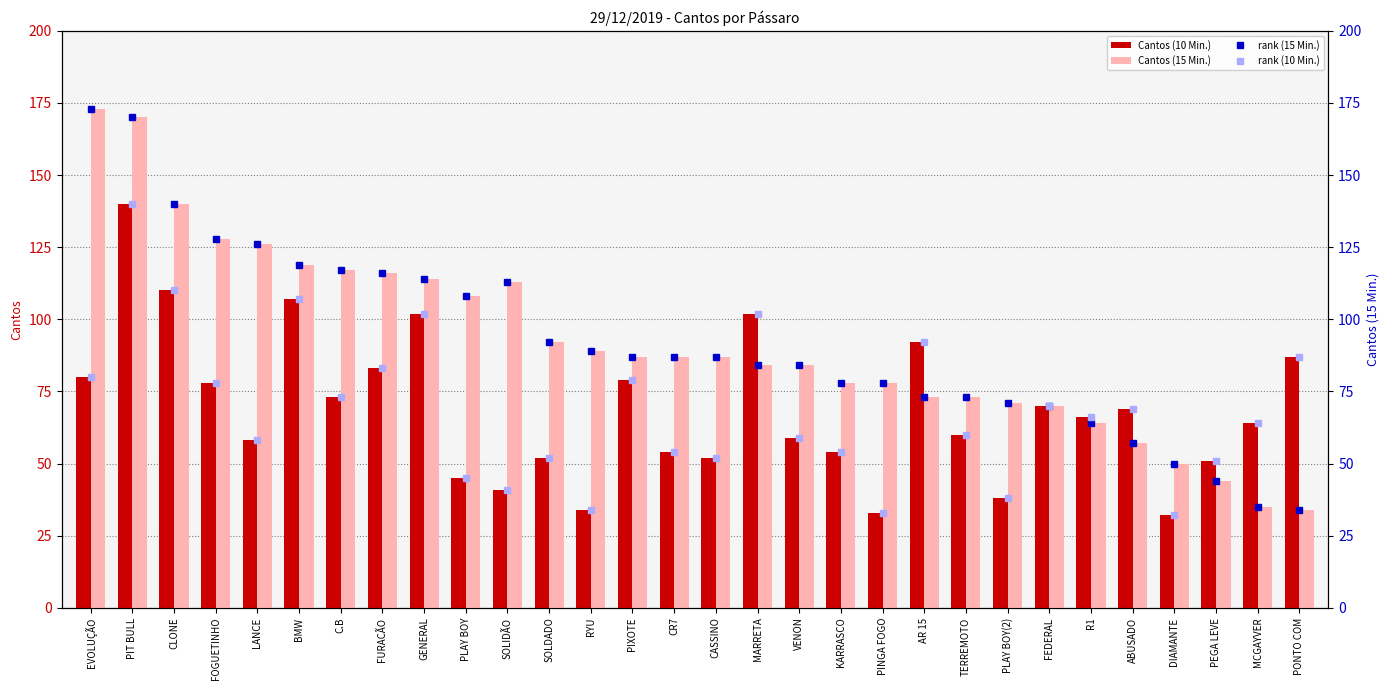

Where does the rank (15 Min.) series first go above 87?

EVOLUÇÃO